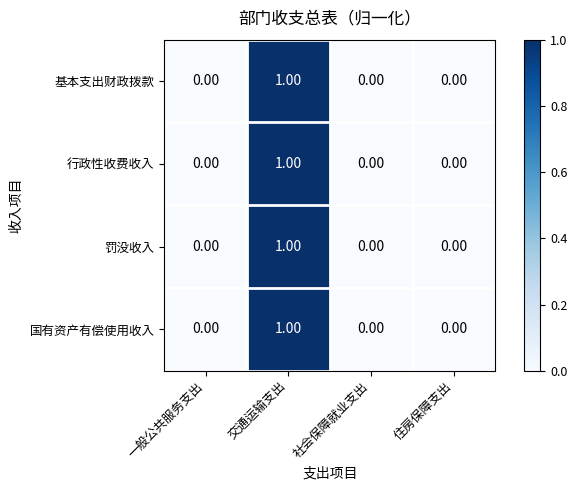

At which label does 国有资产有偿使用收入 reach its peak?

交通运输支出